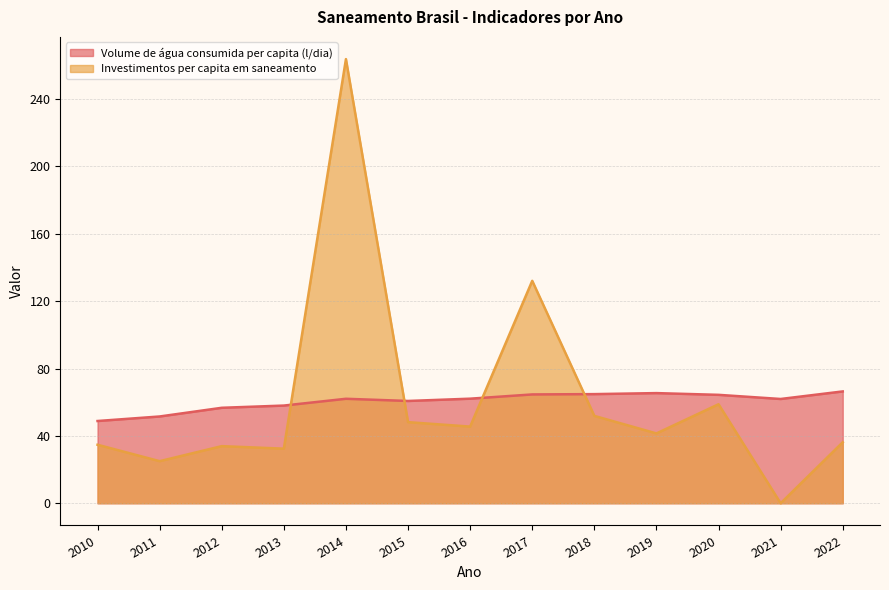

What is the maximum value for Investimentos per capita em saneamento?

263.8